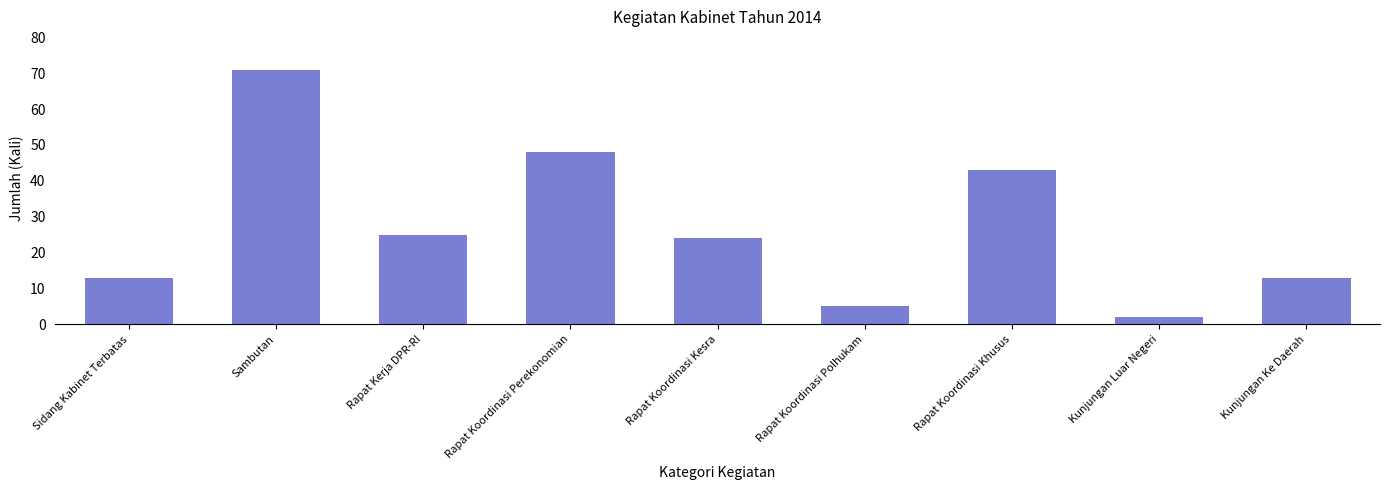

Approximately how many times larger is the value at Rapat Kerja DPR-RI compared to Rapat Koordinasi Polhukam?

5.0